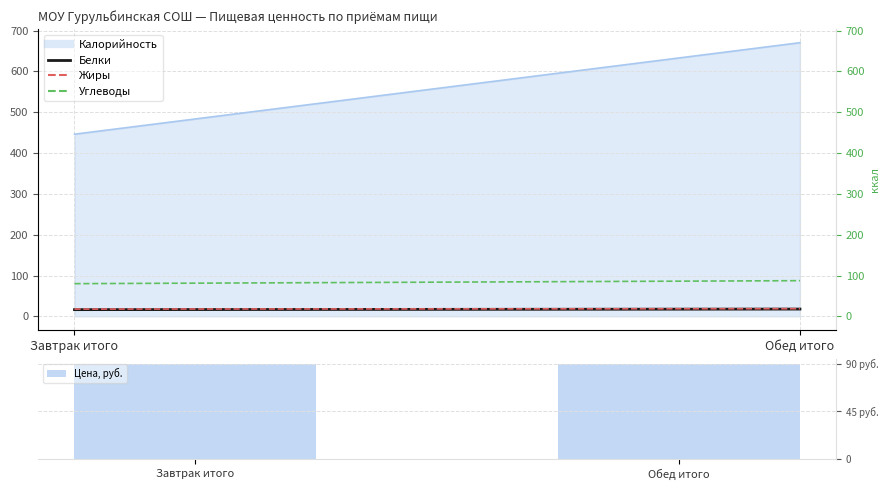

List the labels in order of Белки value, largest first.

Обед итого, Завтрак итого